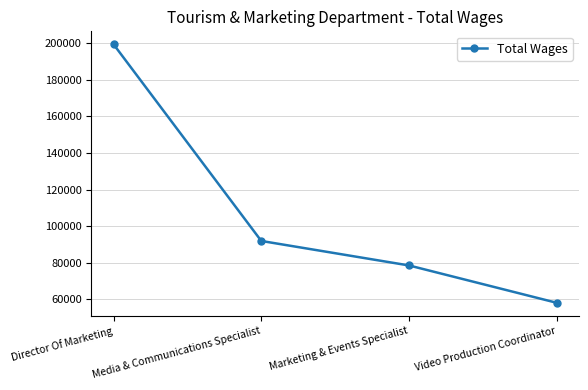

What is the smallest value displayed?

58103